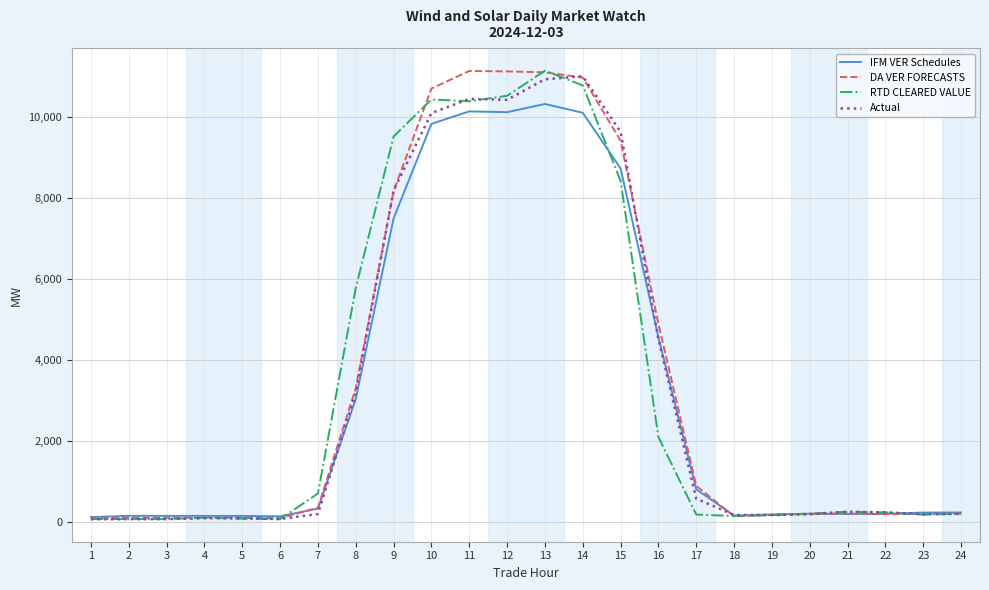

What is the maximum value for DA VER FORECASTS?

11126.7